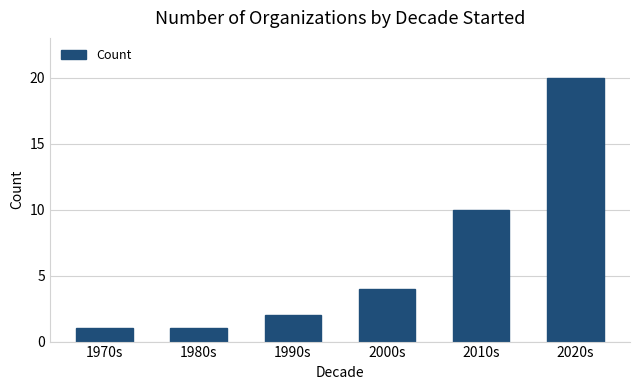

Is it true that the value at 2020s is 26?

False